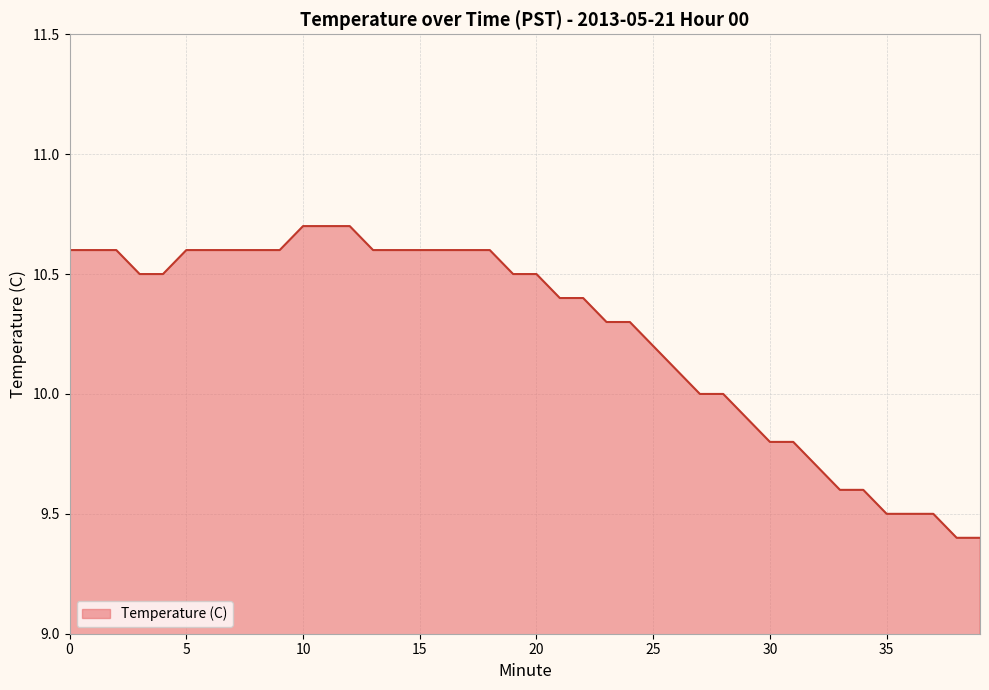

What is the difference between the maximum and minimum values?

1.3